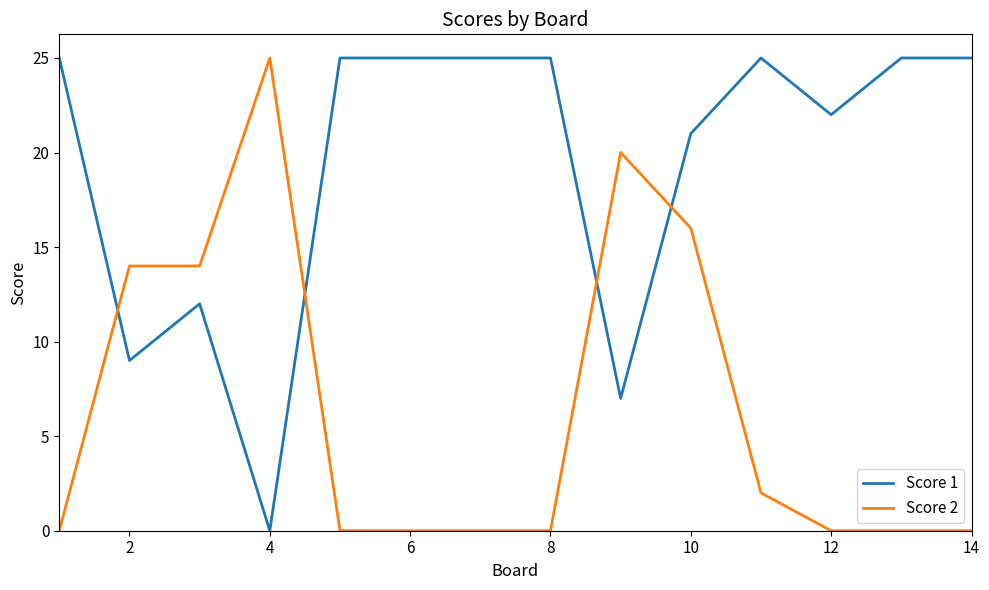

How many lines are shown in the chart?

2